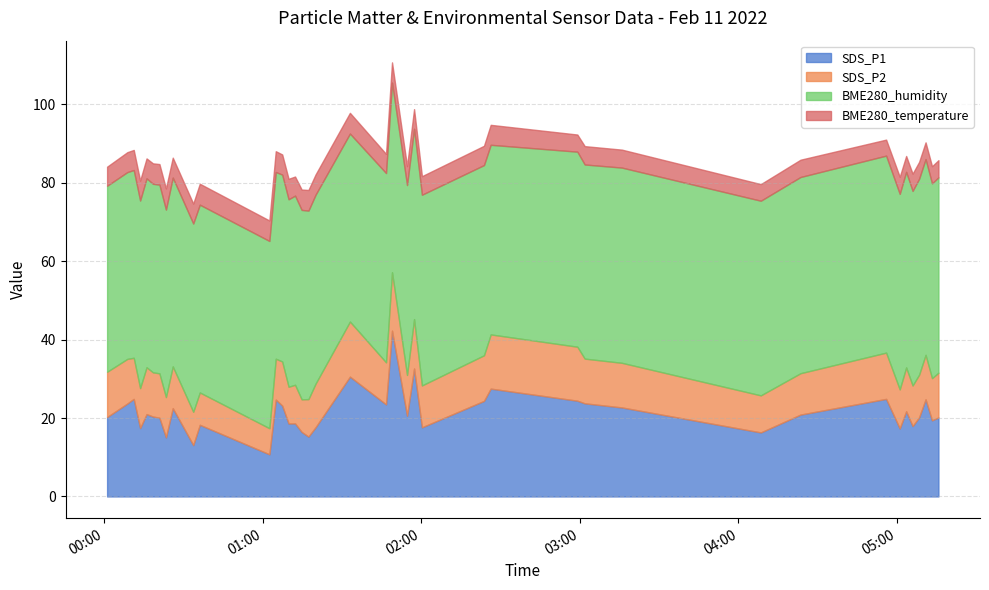

At which label does BME280_humidity reach its peak?

2022/02/11 04:55:53